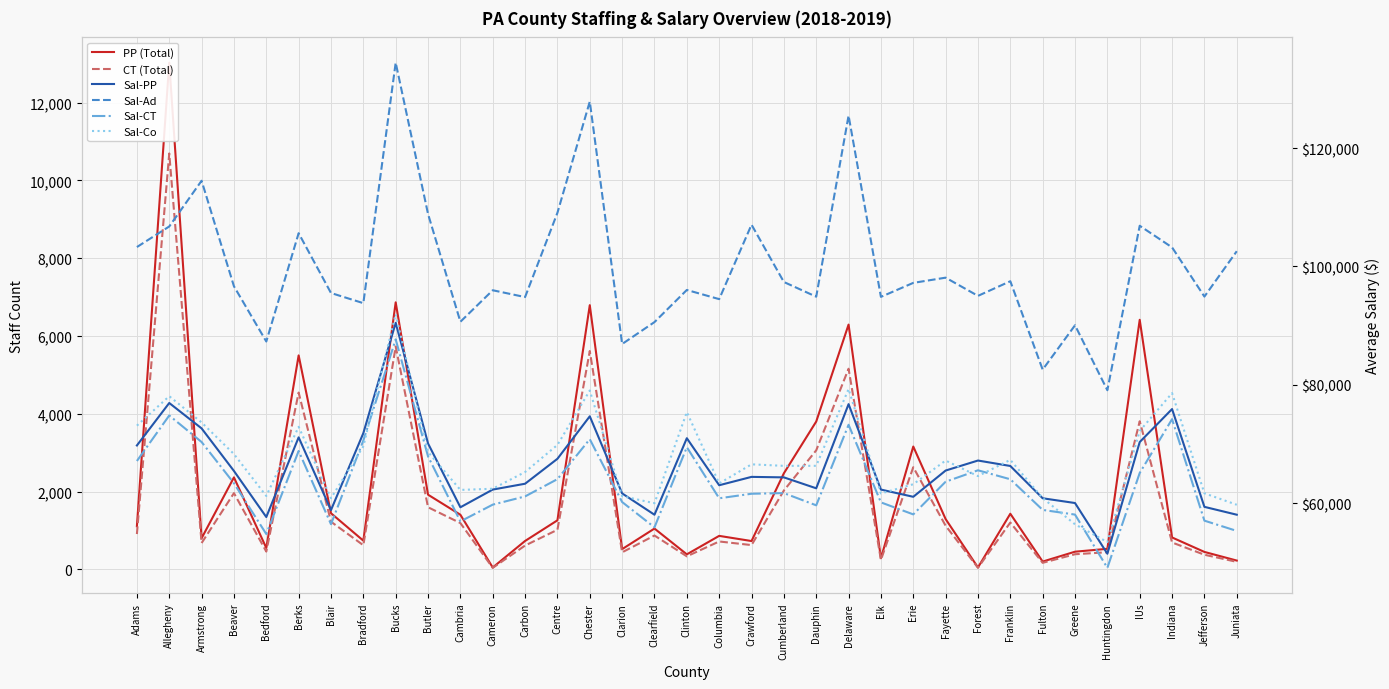

After their last crossing, which series has the higher values: Sal-CT or Sal-Co?

Sal-Co